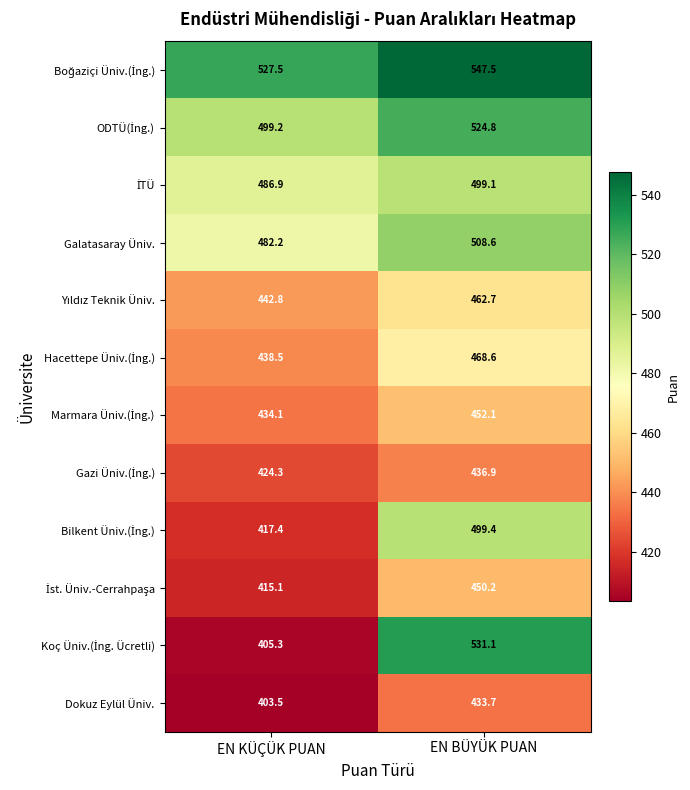

What is the spread (max minus min) of values at EN KÜÇÜK PUAN?

124.0